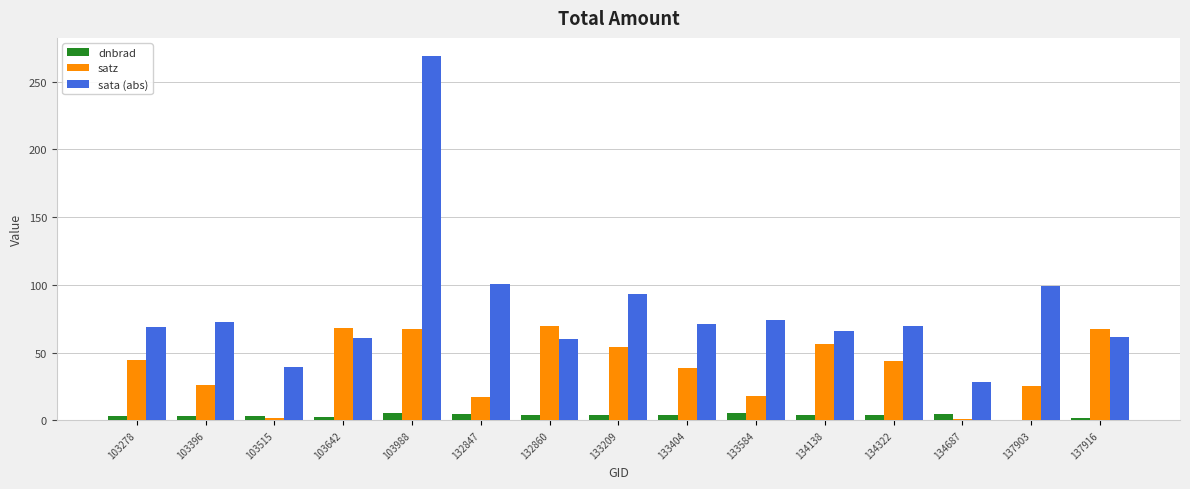

What is the sum of all sata (abs) values?

1234.0